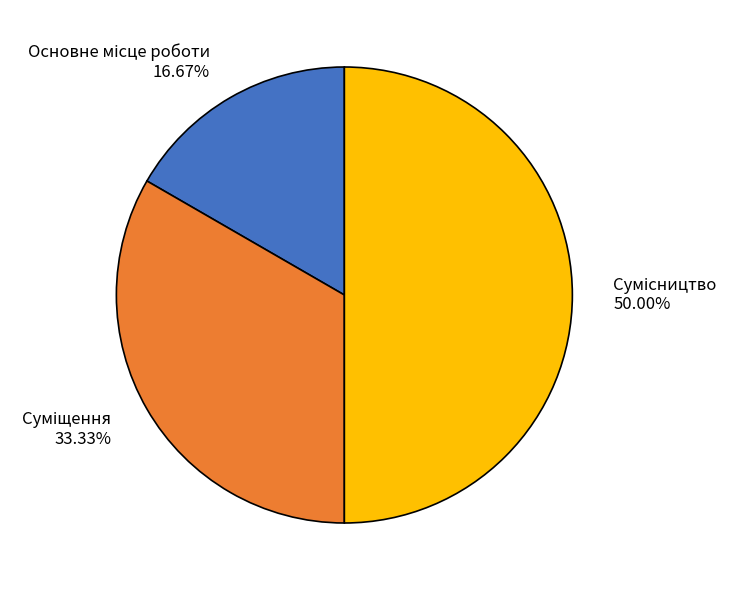

Which slice is the largest?

Сумісництво